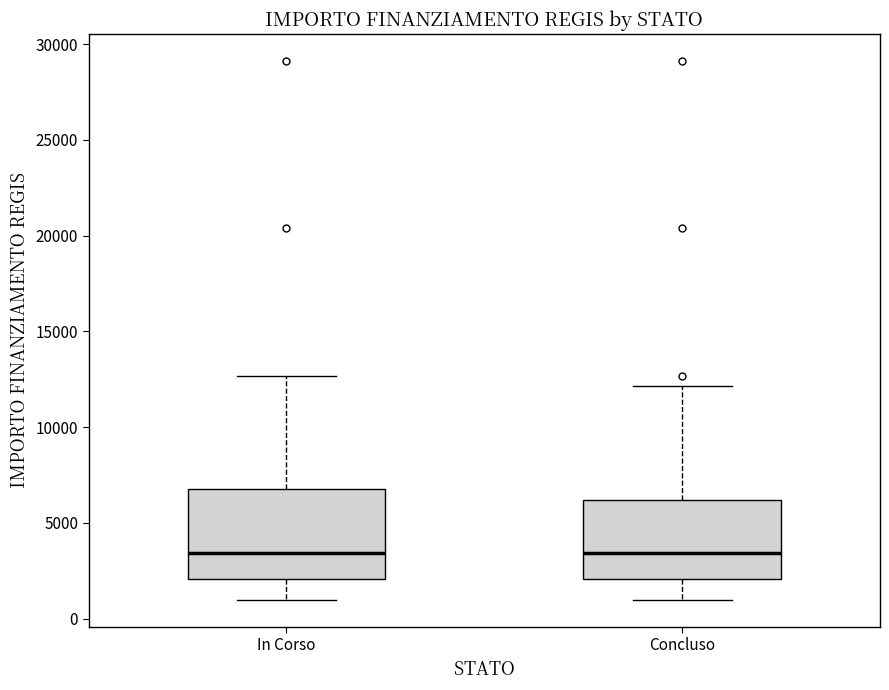

Reading left to right, transcribe this box plot: for each box, give where its median line is, the range the box spans, and where its two whiskers end, as read against the y-axis. The values are not printed on the chart, so give them approximately, as read against the axis.

In Corso: median 3500, box 2000 to 7000, whiskers 1000 to 12500
Concluso: median 3500, box 2000 to 6000, whiskers 1000 to 12000